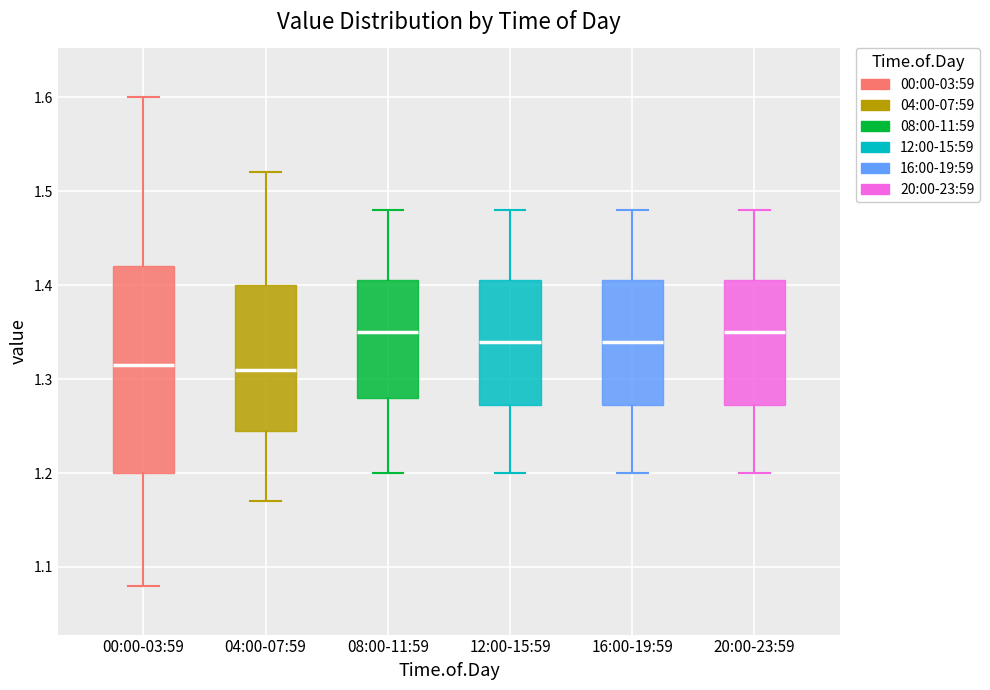

Reading left to right, transcribe this box plot: for each box, give where its median line is, the range the box spans, and where its two whiskers end, as read against the y-axis. The values are not printed on the chart, so give them approximately, as read against the axis.

00:00-03:59: median 1.32, box 1.20 to 1.42, whiskers 1.08 to 1.60
04:00-07:59: median 1.31, box 1.25 to 1.40, whiskers 1.17 to 1.52
08:00-11:59: median 1.35, box 1.28 to 1.41, whiskers 1.20 to 1.48
12:00-15:59: median 1.34, box 1.27 to 1.41, whiskers 1.20 to 1.48
16:00-19:59: median 1.34, box 1.27 to 1.41, whiskers 1.20 to 1.48
20:00-23:59: median 1.35, box 1.27 to 1.41, whiskers 1.20 to 1.48